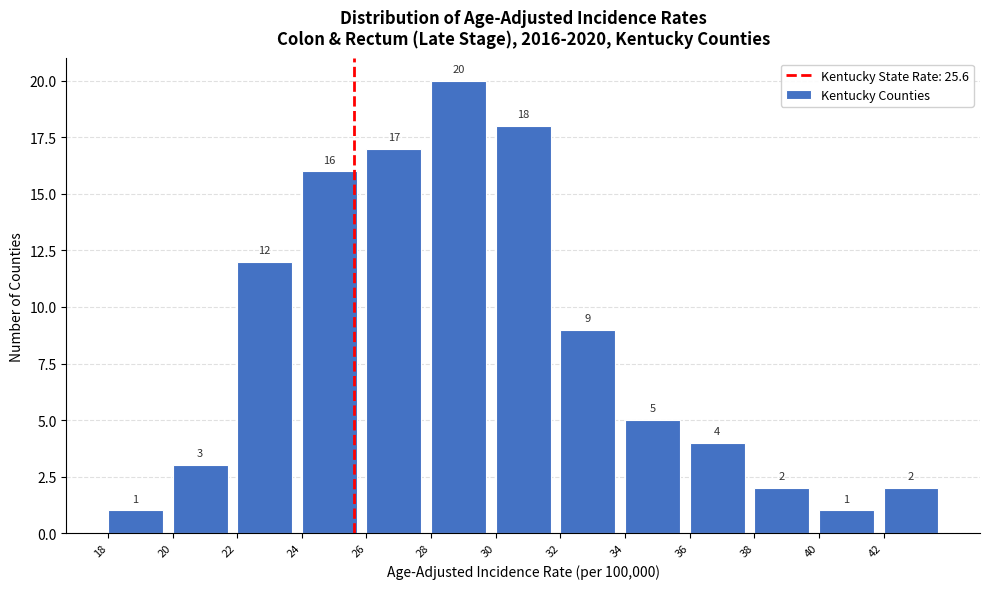

Which range on the x-axis has the tallest bar?

28 to 30